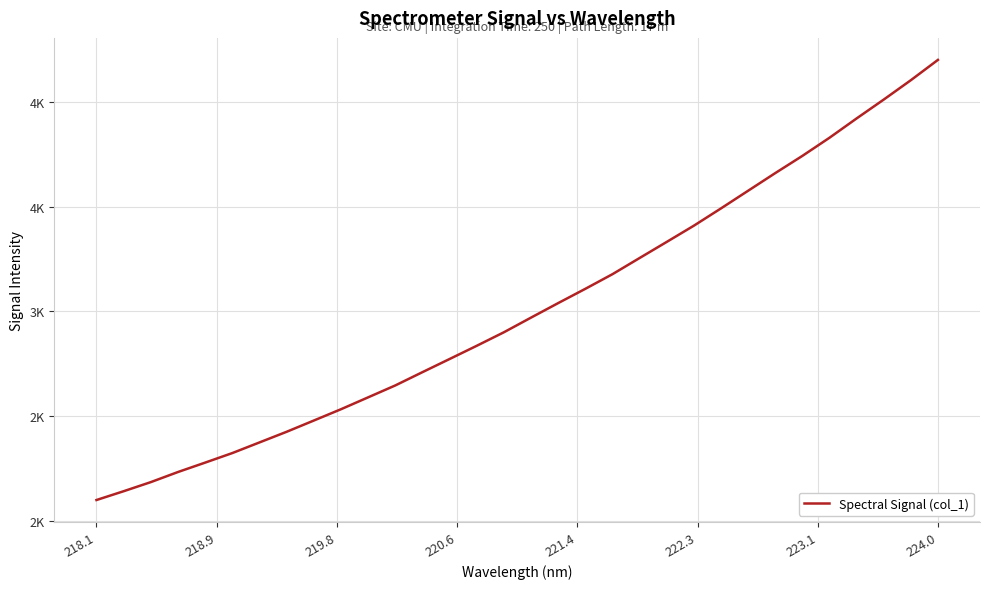

Reading left to right, list all the values displayed in this chart.

2100.0	2142.0	2185.5	2233.7	2278.6	2324.2	2375.0	2425.8	2479.5	2533.4	2590.2	2647.0	2710.4	2773.2	2836.3	2900.8	2970.8	3040.1	3108.2	3178.1	3255.3	3332.2	3409.6	3492.1	3576.4	3660.5	3742.7	3829.3	3921.5	4011.5	4104.0	4201.0